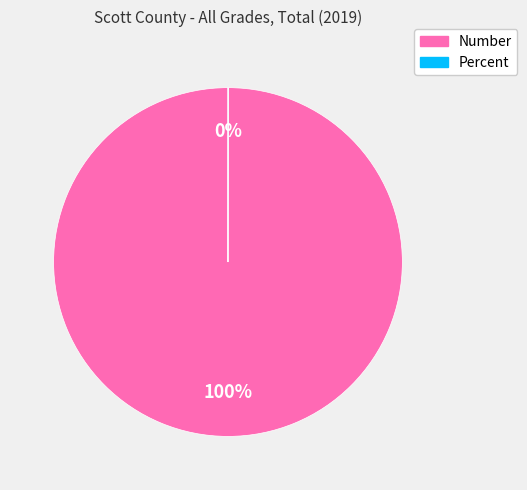

Which slice is the largest?

Number